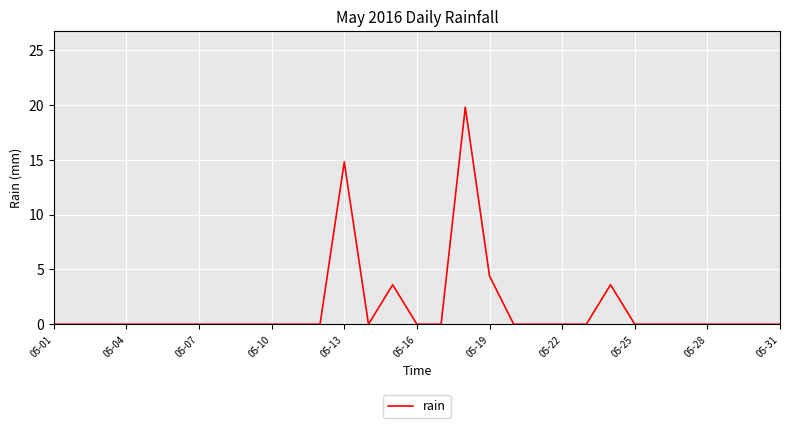

Reading left to right, what are all the values shown in this chart?

0.0	0.0	0.0	0.0	0.0	0.0	0.0	0.0	0.0	0.0	0.0	0.0	14.8	0.0	3.6	0.0	0.0	19.8	4.4	0.0	0.0	0.0	0.0	3.6	0.0	0.0	0.0	0.0	0.0	0.0	0.0